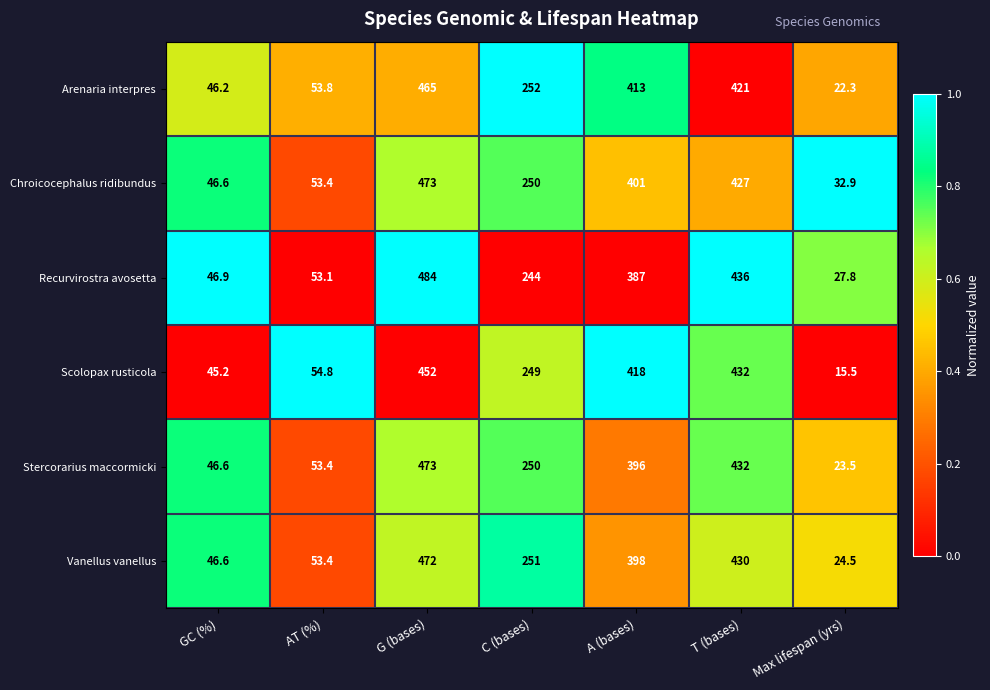

True or false: Chroicocephalus ridibundus has a value of 53.4 at AT (%).

True